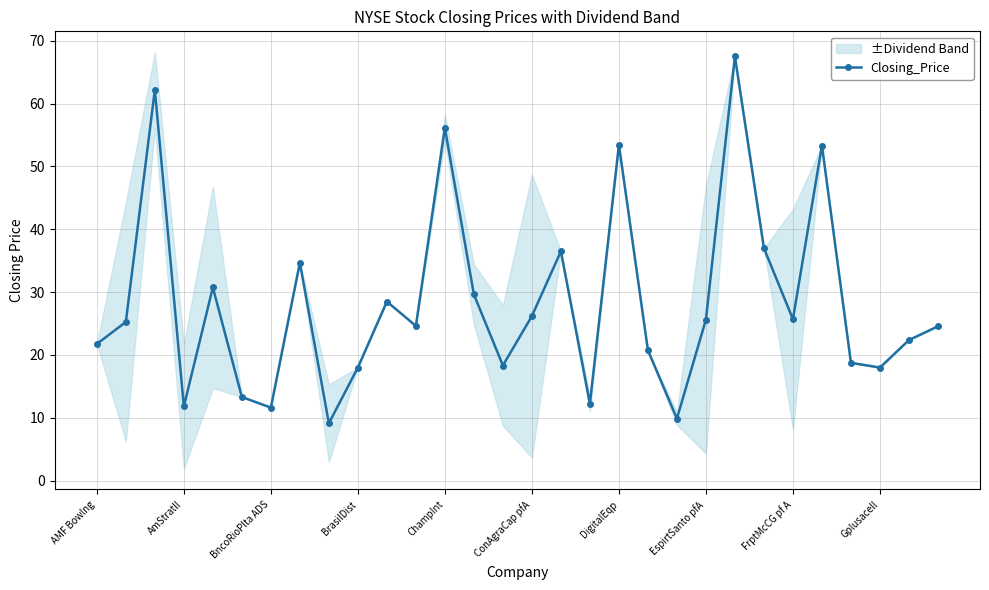

What is the minimum value for Closing_Price?

9.1